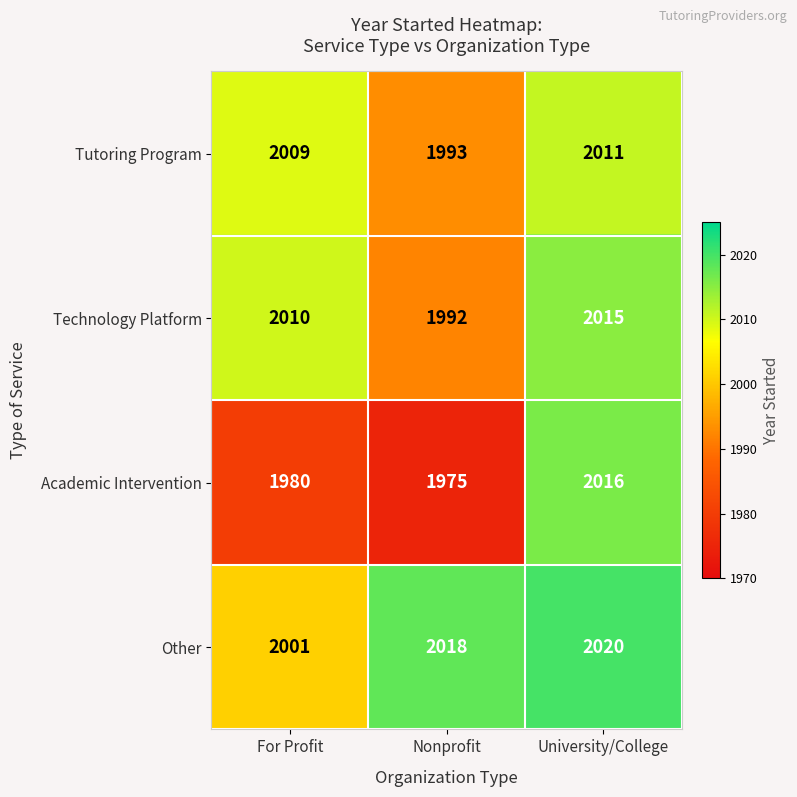

At Nonprofit, list the series in order from largest to smallest.

Other, Tutoring Program, Technology Platform, Academic Intervention